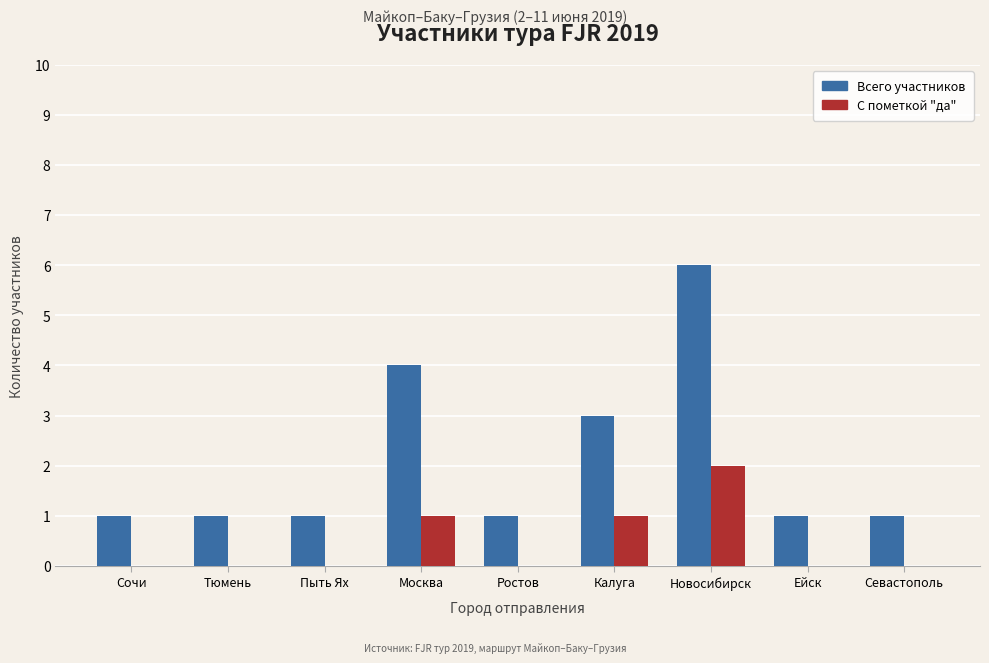

Are the bars horizontal?

No